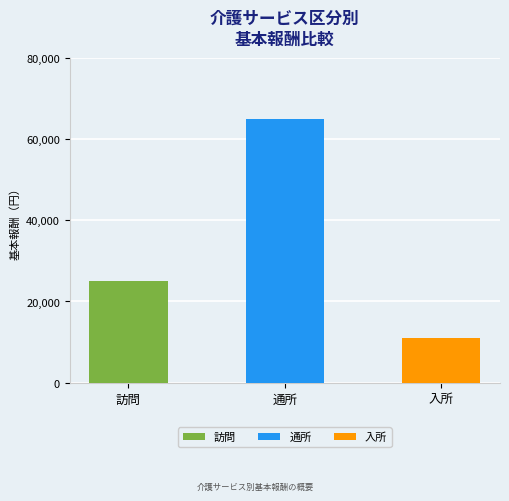

Reading left to right, list all the values displayed in this chart.

訪問=25000	通所=65000	入所=11000